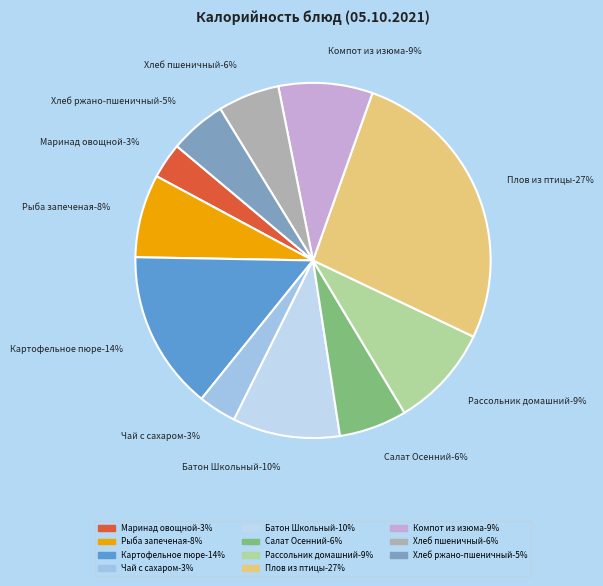

True or false: Рассольник домашний accounts for 1% of the total.

False